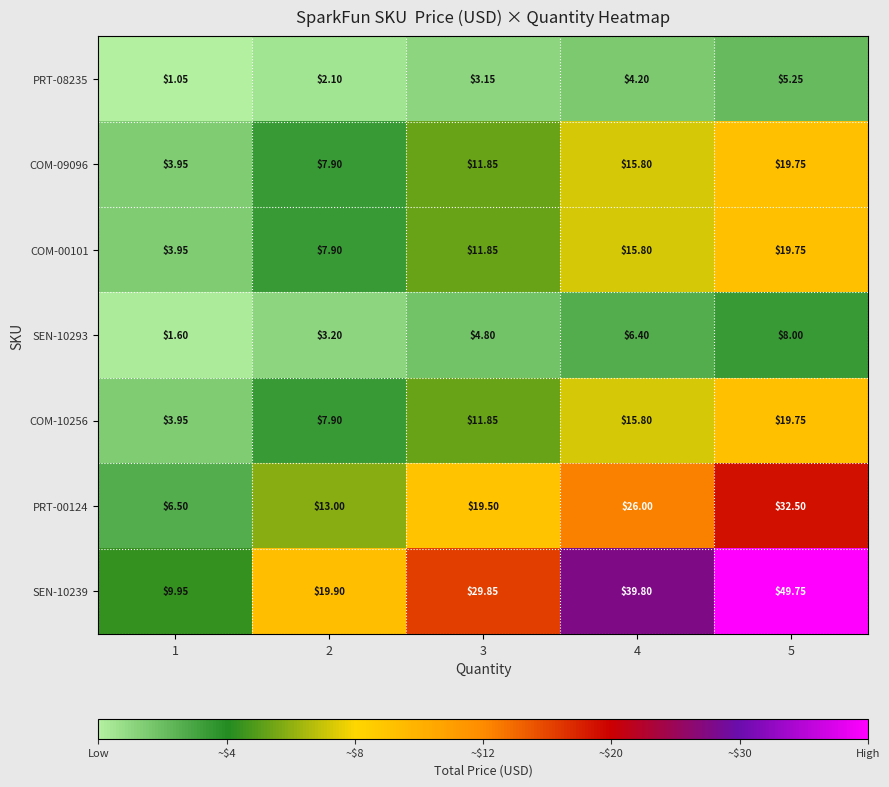

Which label corresponds to the smallest value in the chart?

1